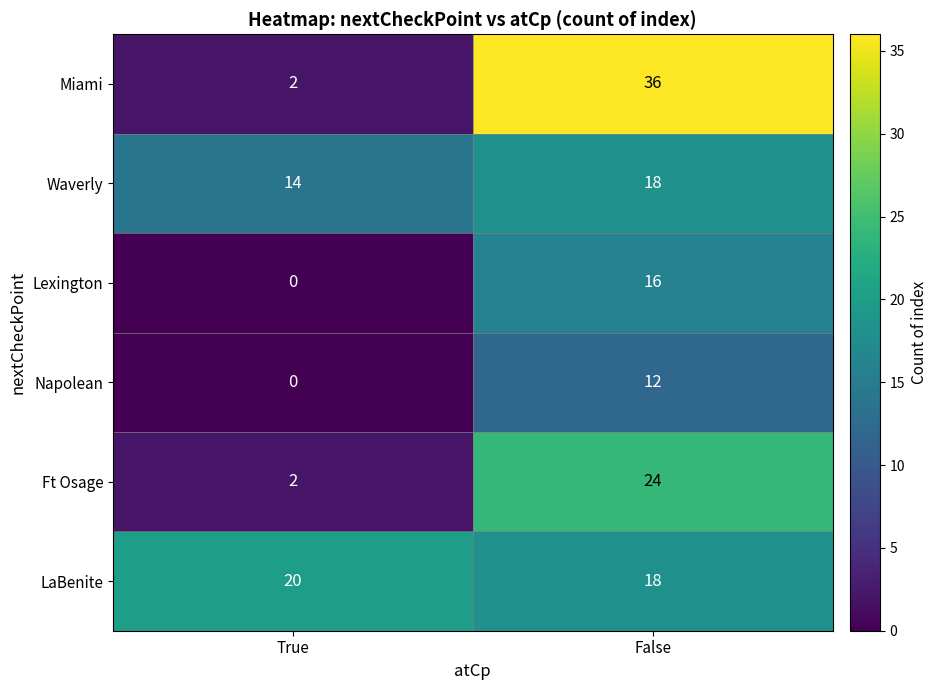

What is the difference between the maximum and minimum values in the Miami series?

34